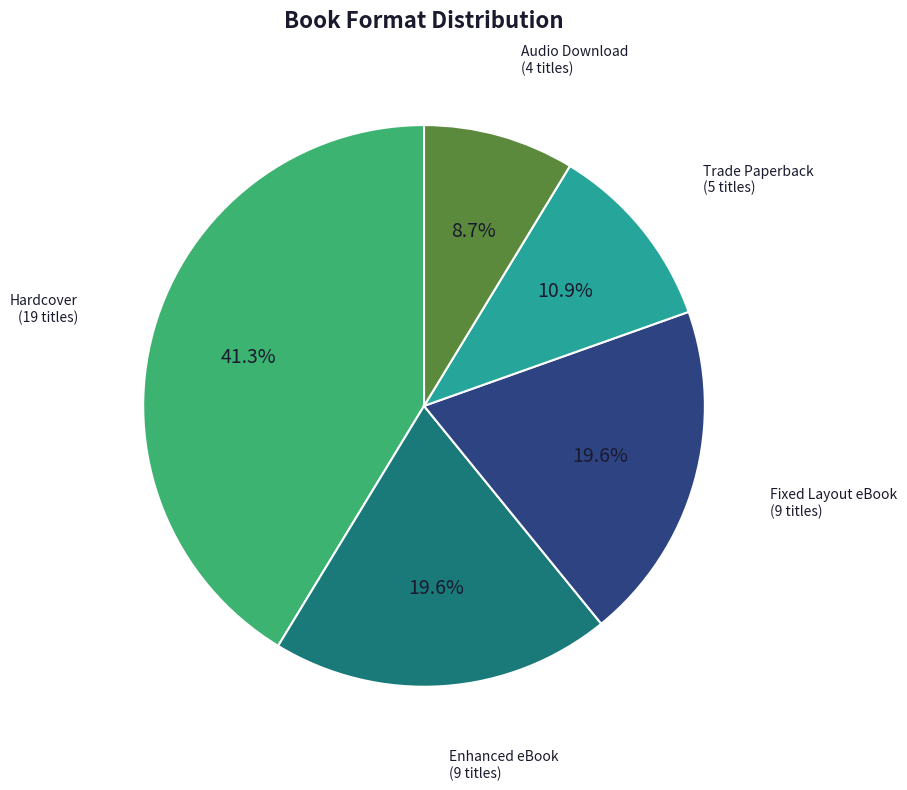

Is there any slice that represents more than half of the pie?

No